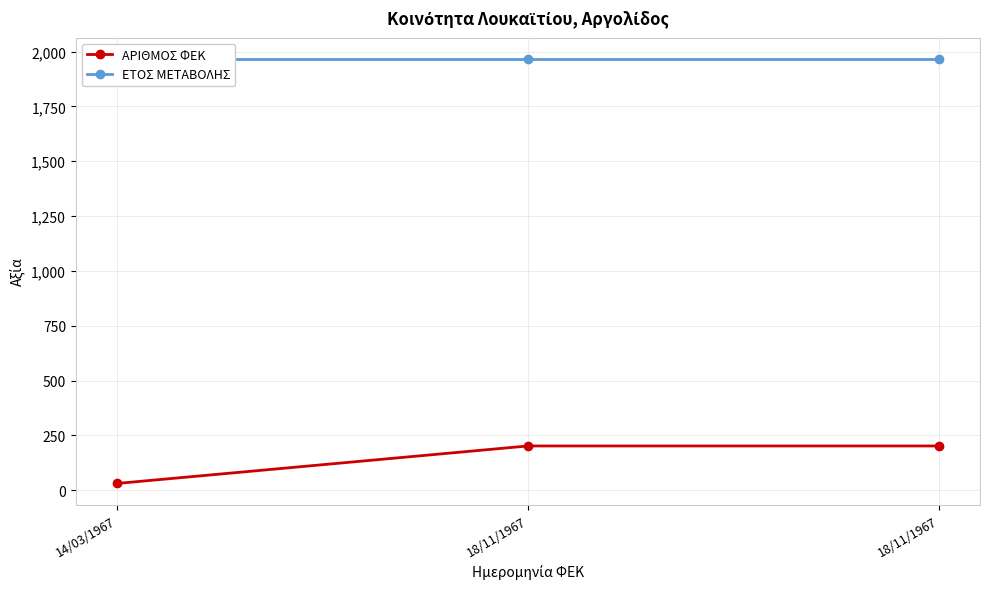

The ΑΡΙΘΜΟΣ ΦΕΚ series shows 99 at 18/11/1967. True or false?

False